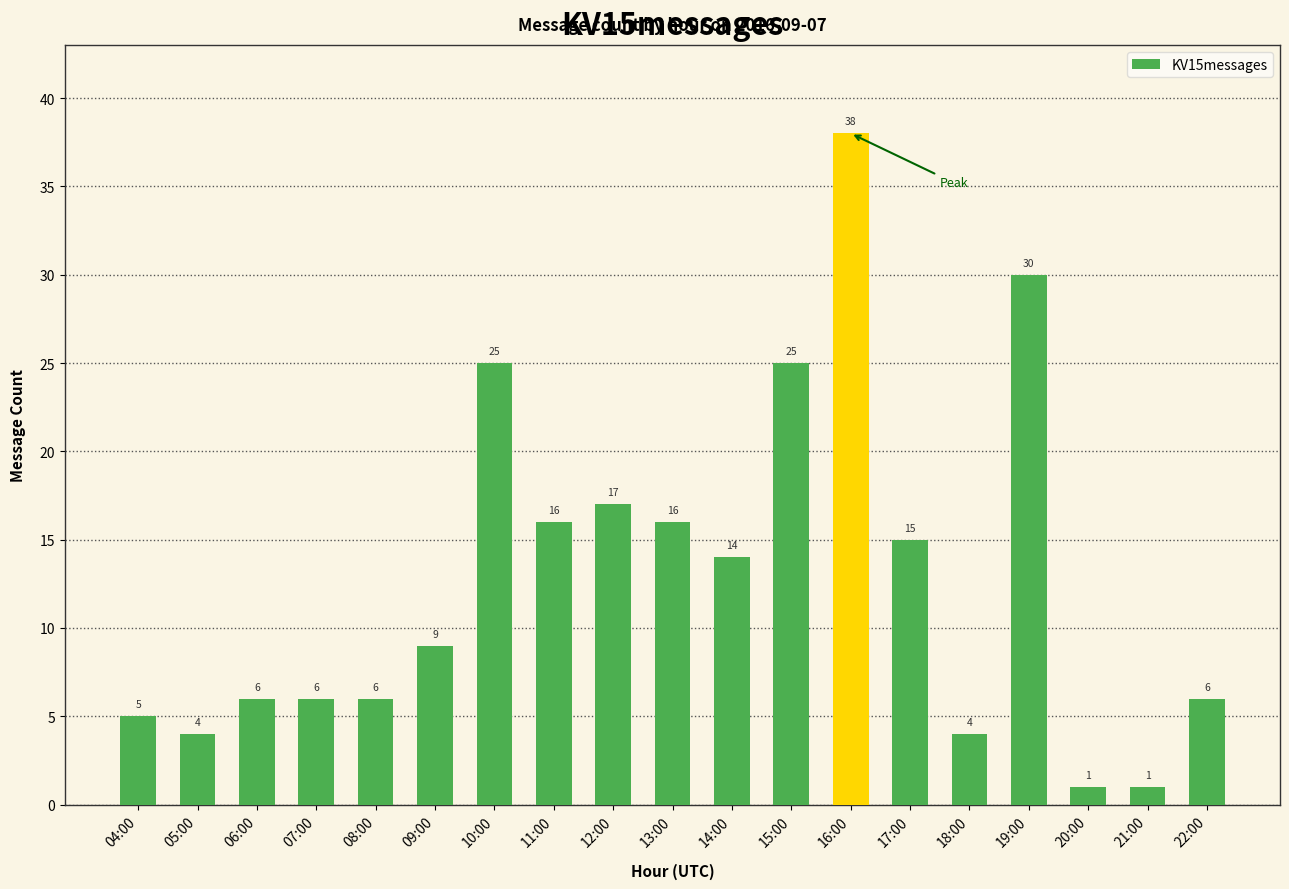

Are the bars horizontal?

No